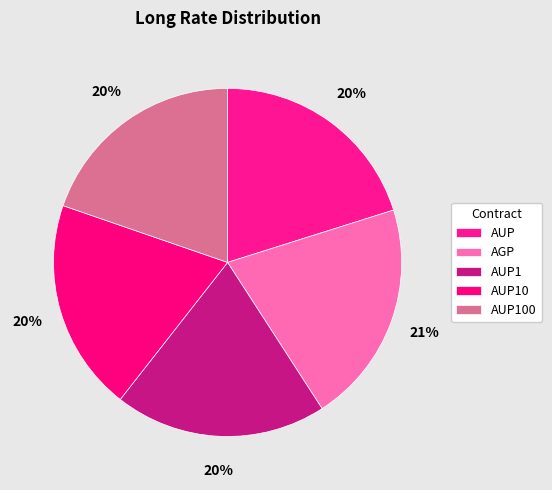

Combined, do AUP1 and AUP account for over 50%?

No